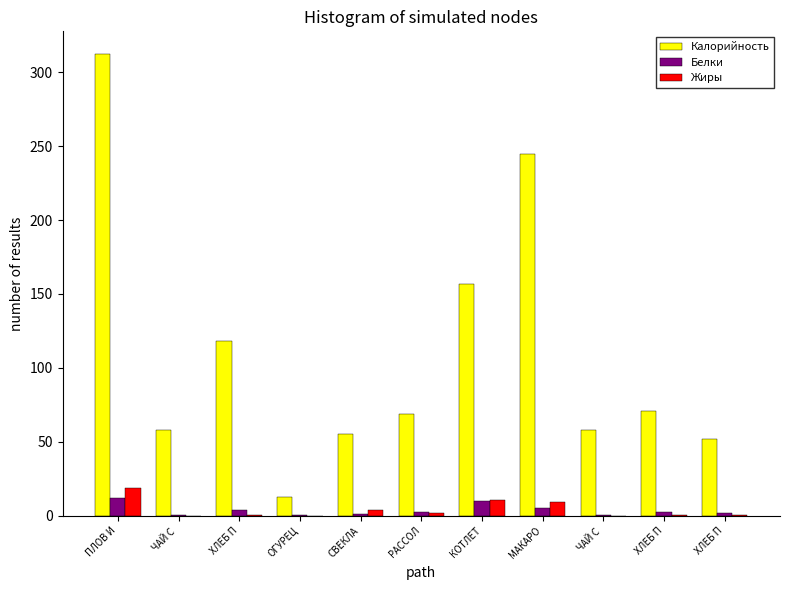

Between ЧАЙ С  and ХЛЕБ П, which series saw the biggest shift?

Калорийность